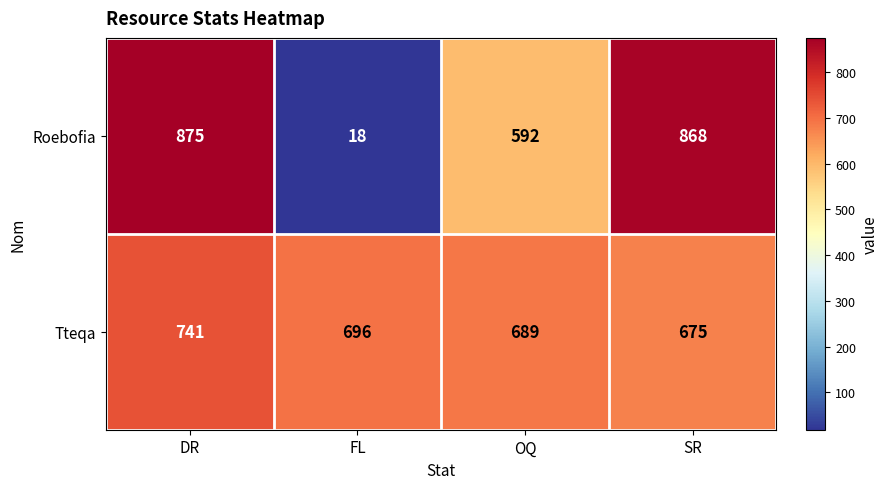

True or false: Roebofia has a value of 802 at OQ.

False